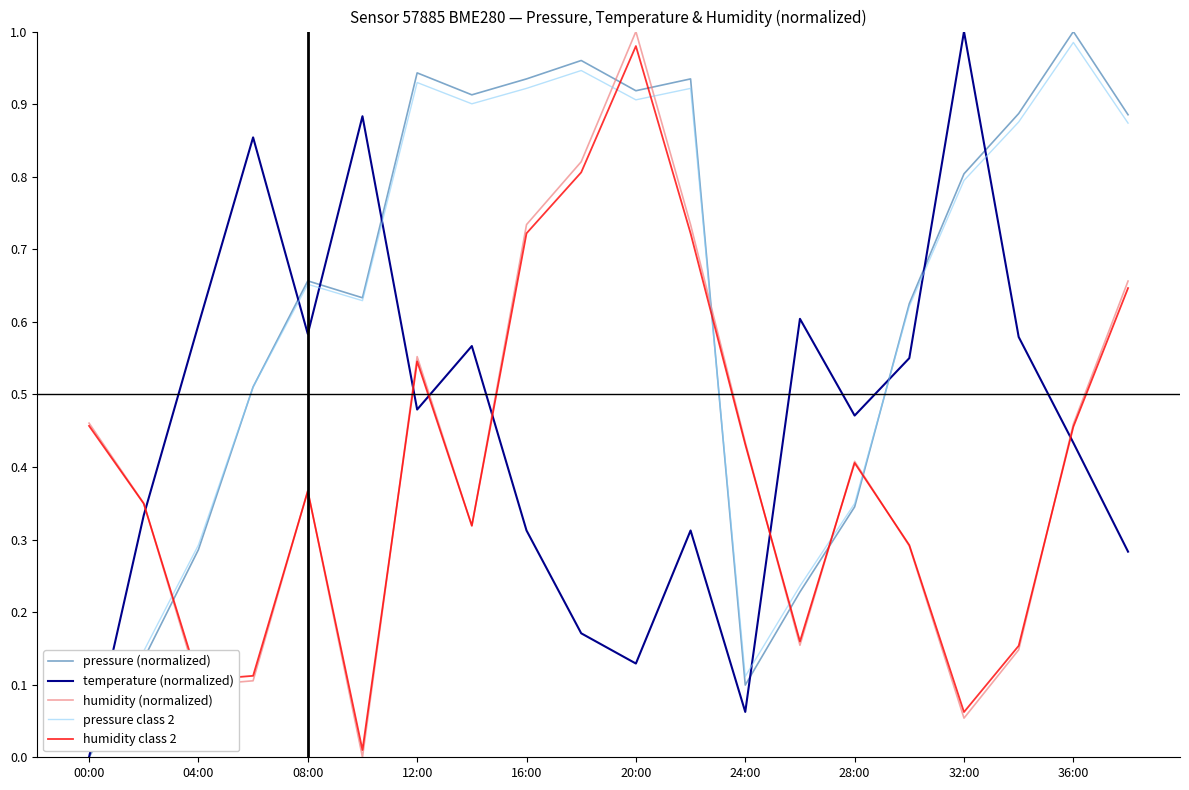

The pressure (normalized) series shows 0.2 at 13. True or false?

True